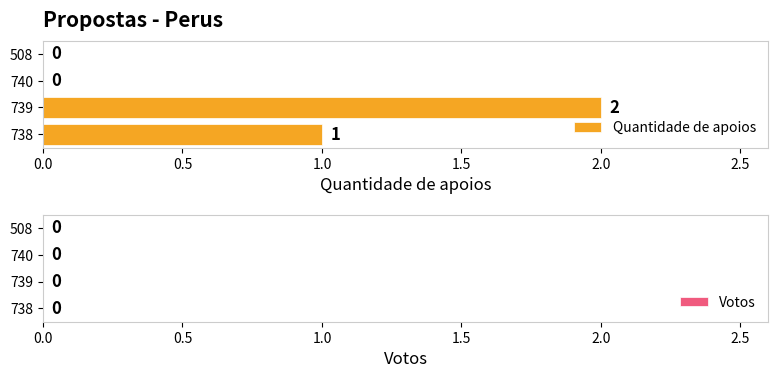

Rank the categories by Votos value from lowest to highest.

508, 740, 739, 738